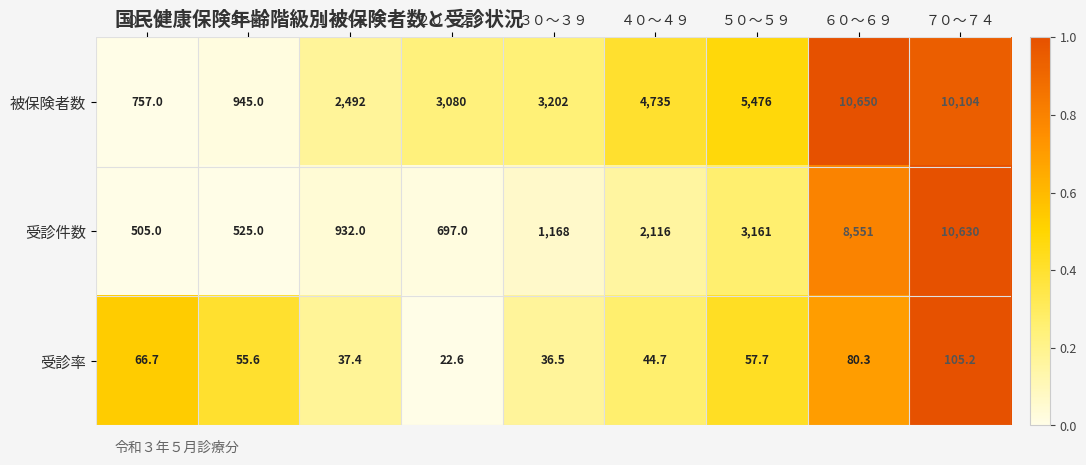

Which label corresponds to the smallest value in the chart?

２０～２９